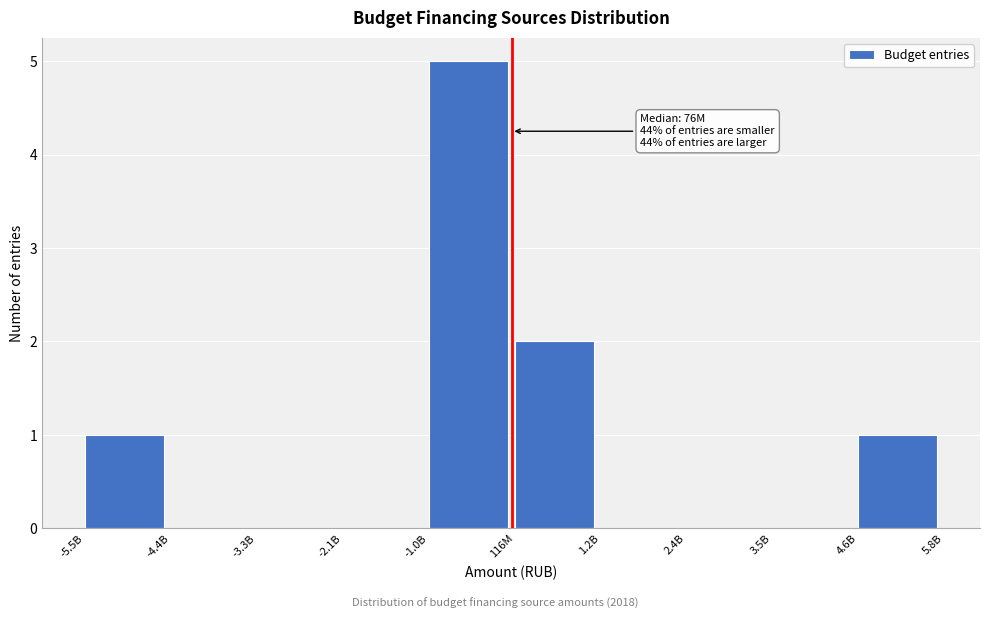

Reading left to right, transcribe all the data shown in this chart.

-5.5B=1	-4.4B=0	-3.3B=0	-2.1B=0	-1.0B=5	116M=2	1.2B=0	2.4B=0	3.5B=0	4.6B=1